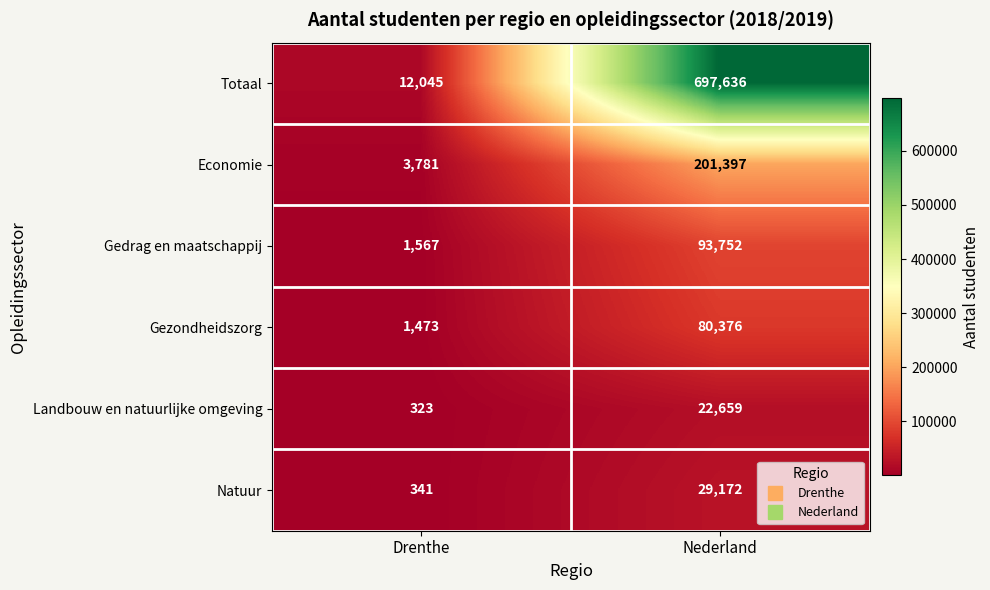

List the series in order of their peak value, lowest first.

Landbouw en natuurlijke omgeving, Natuur, Gezondheidszorg, Gedrag en maatschappij, Economie, Totaal